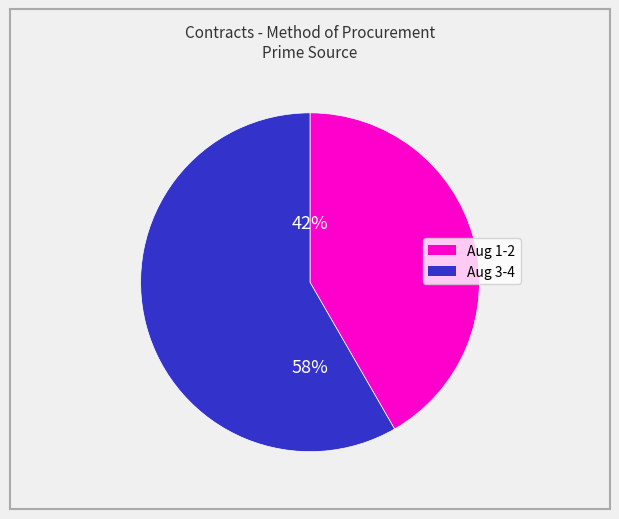

To the nearest percent, what is the average slice percentage?

50%